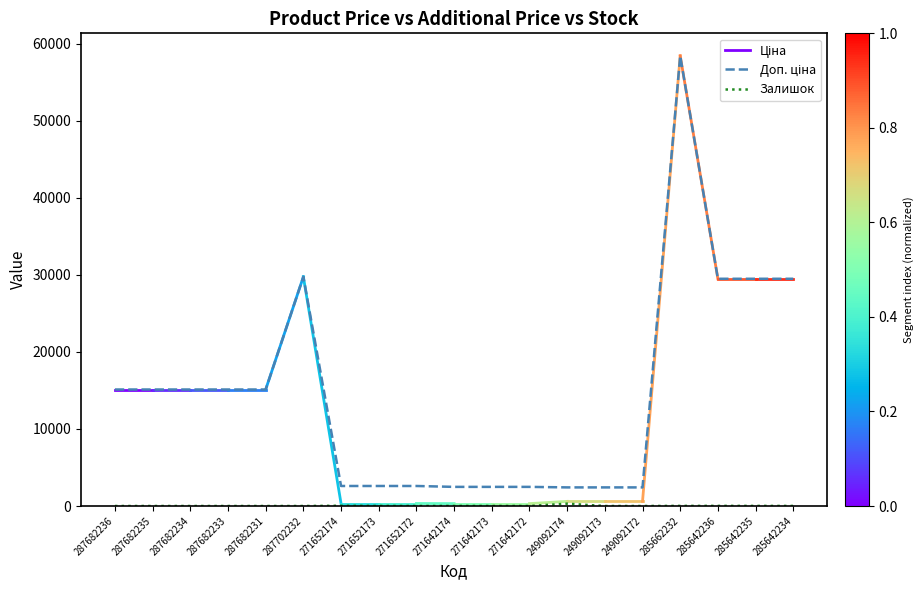

True or false: Ціна has a value of 6691.5 at 287682234.

False